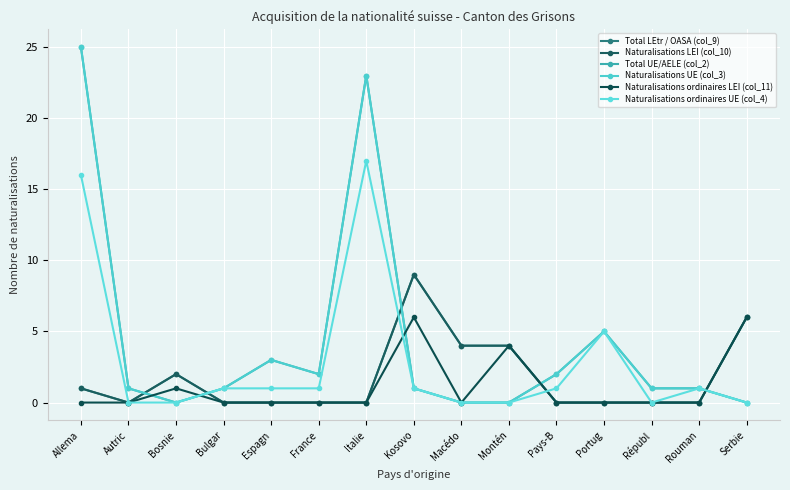

Does the chart have visible grid lines?

Yes